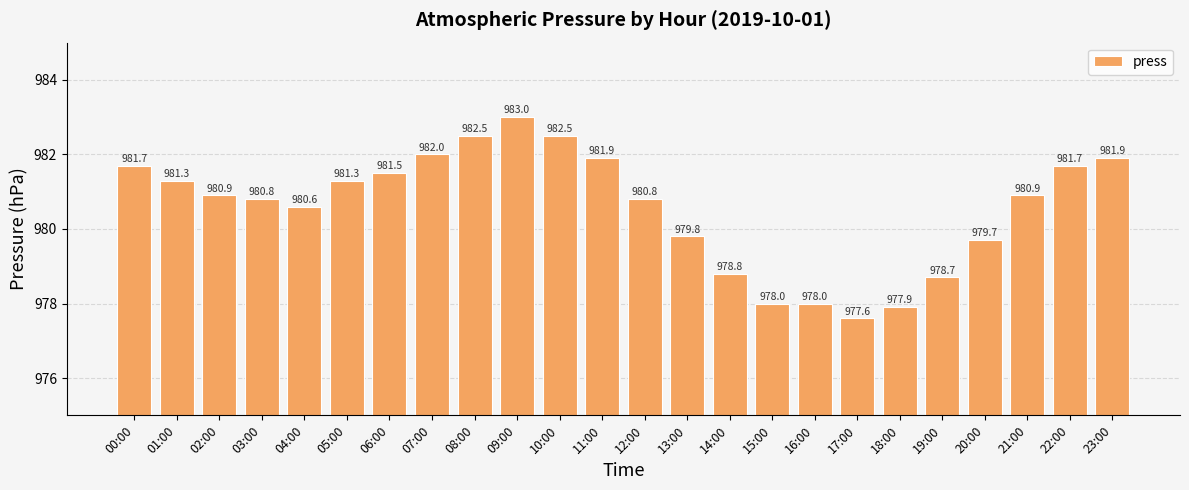

What is the difference between the maximum and minimum values?

5.4